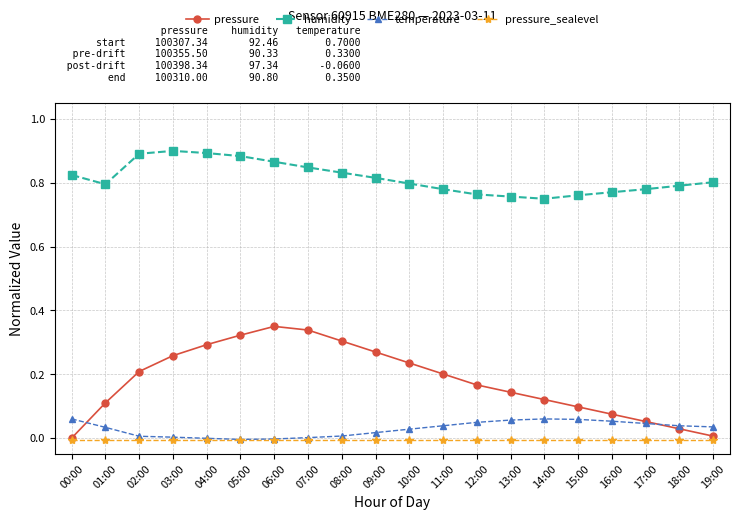

True or false: humidity and temperature cross at least once.

False